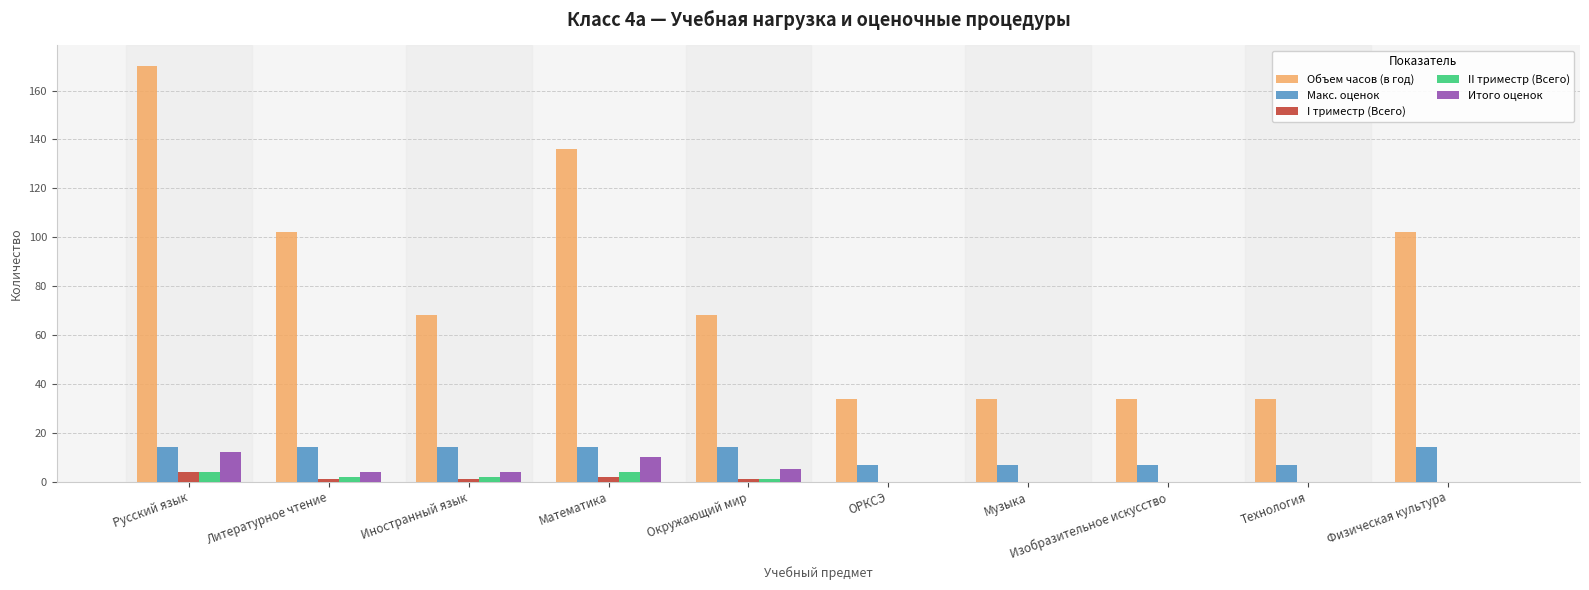

What are all the series names shown in the legend?

Объем часов (в год), Макс. оценок, I триместр (Всего), II триместр (Всего), Итого оценок